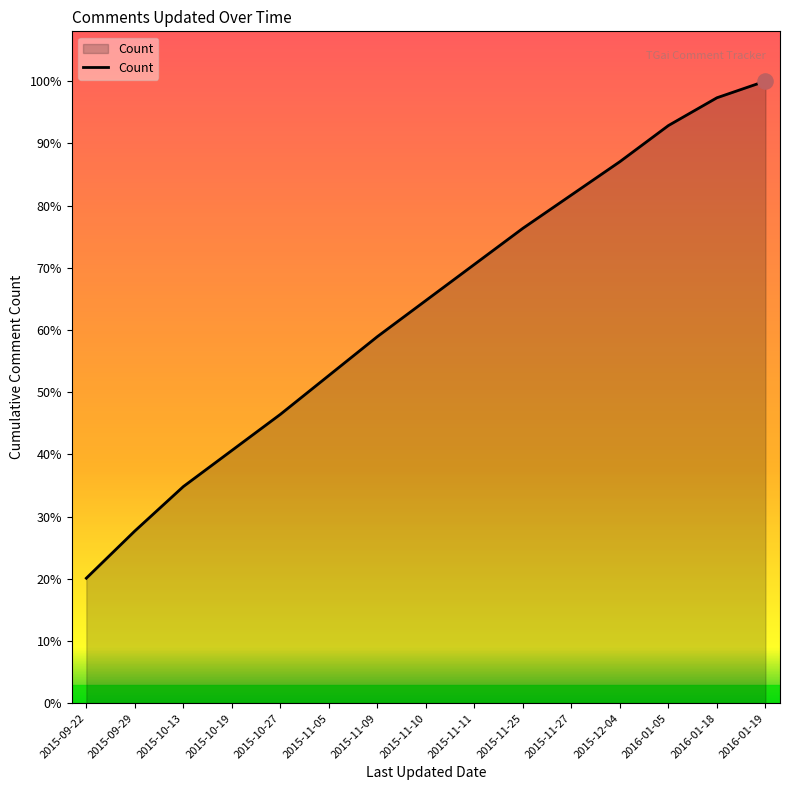

Which has a higher value, 2015-11-25 or 2015-11-11?

2015-11-25